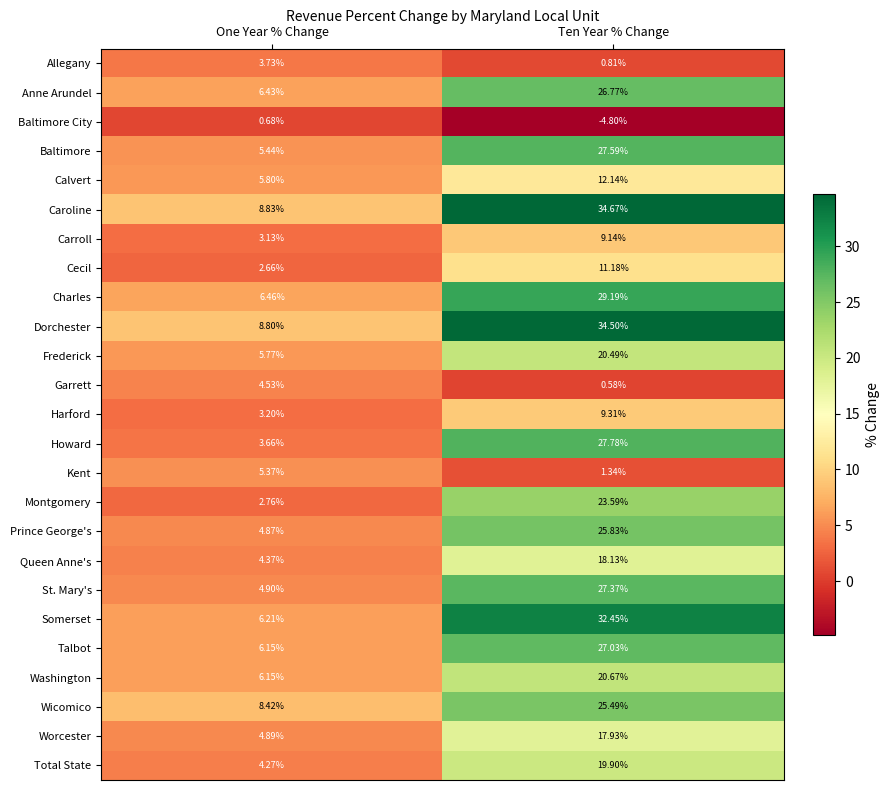

Which series has the largest total across all categories?

Caroline